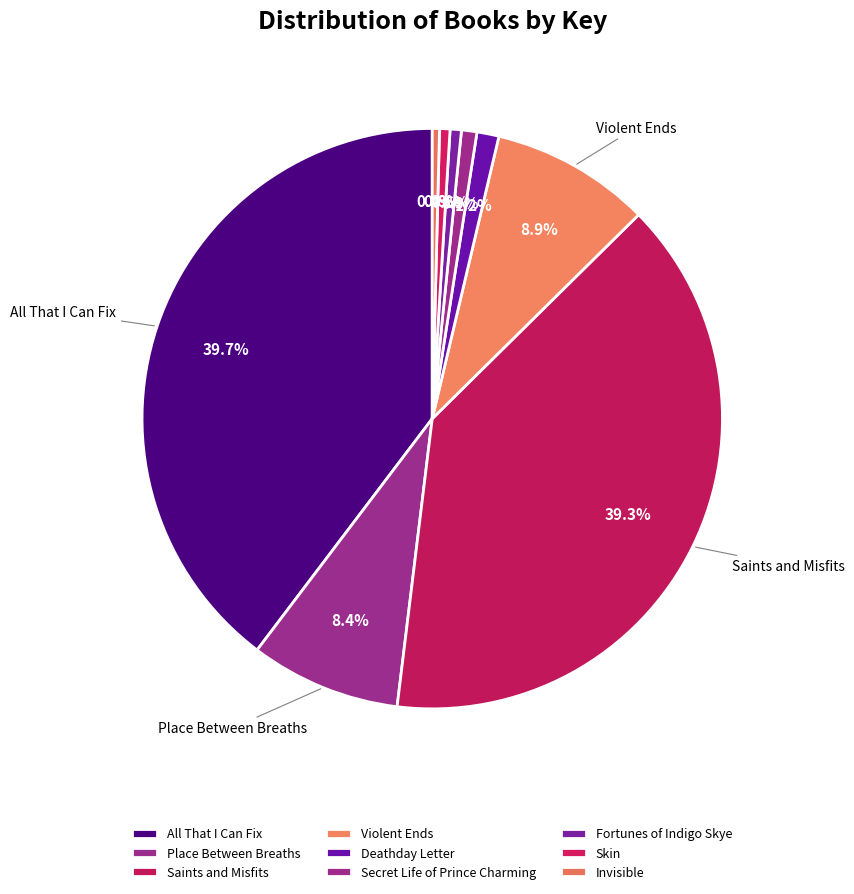

True or false: All That I Can Fix accounts for 40% of the total.

True